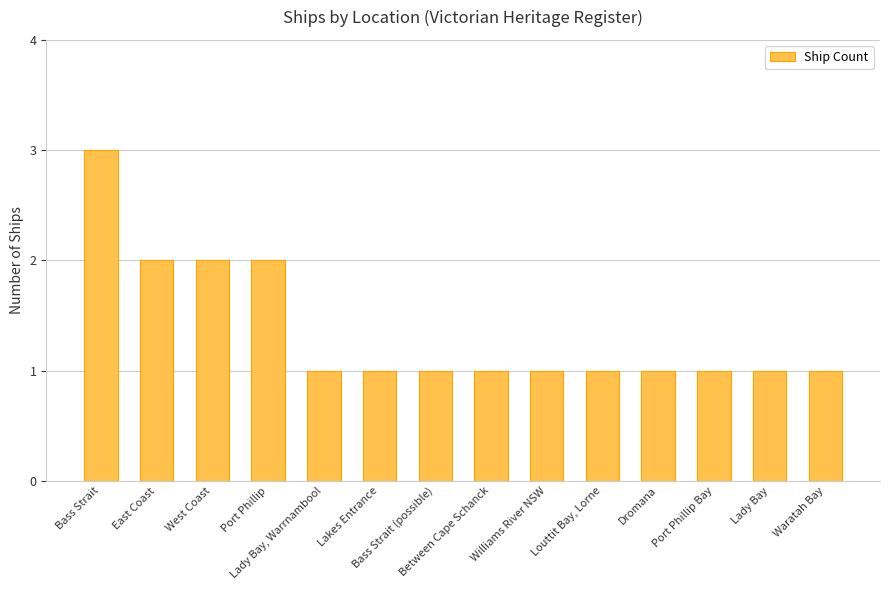

Are the bars grouped side by side (vs. stacked)?

No